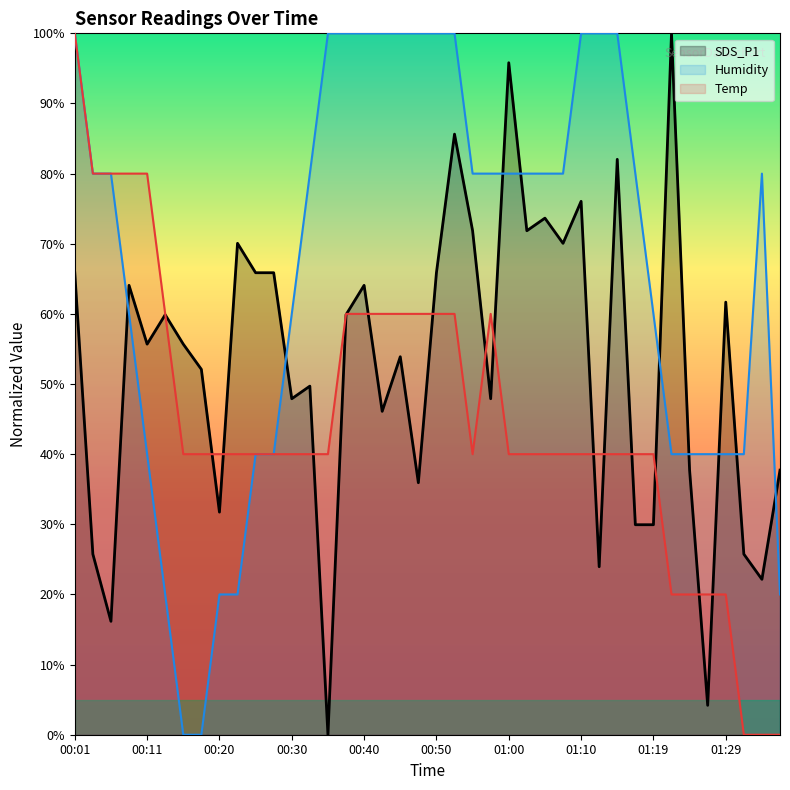

What is the label of the 5th point from the left?

00:11